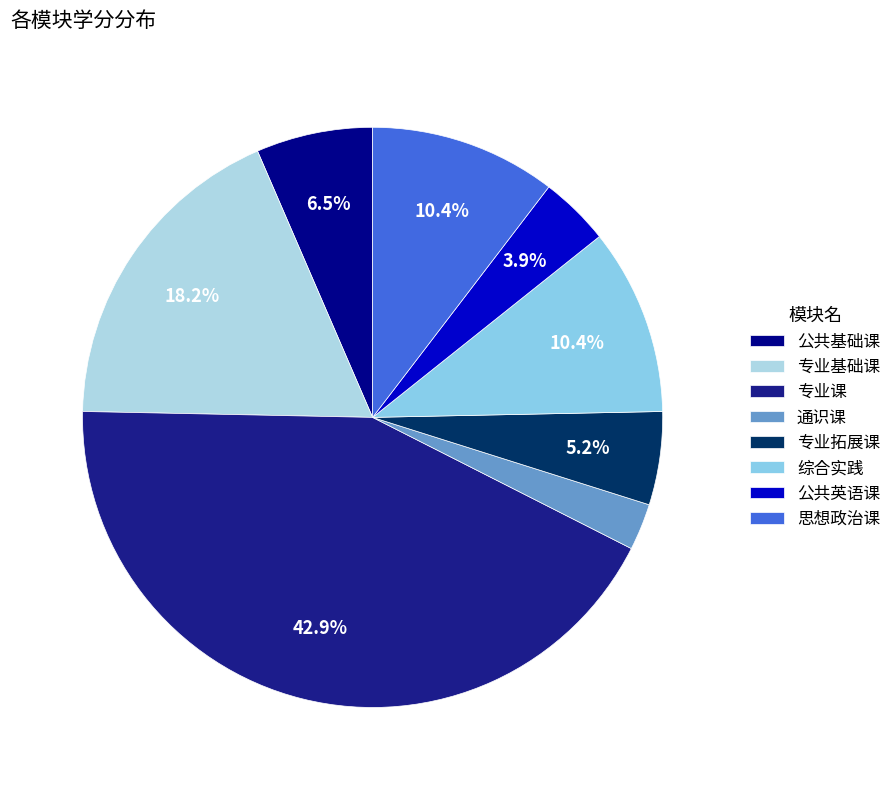

Which category has the smallest portion of the pie?

通识课